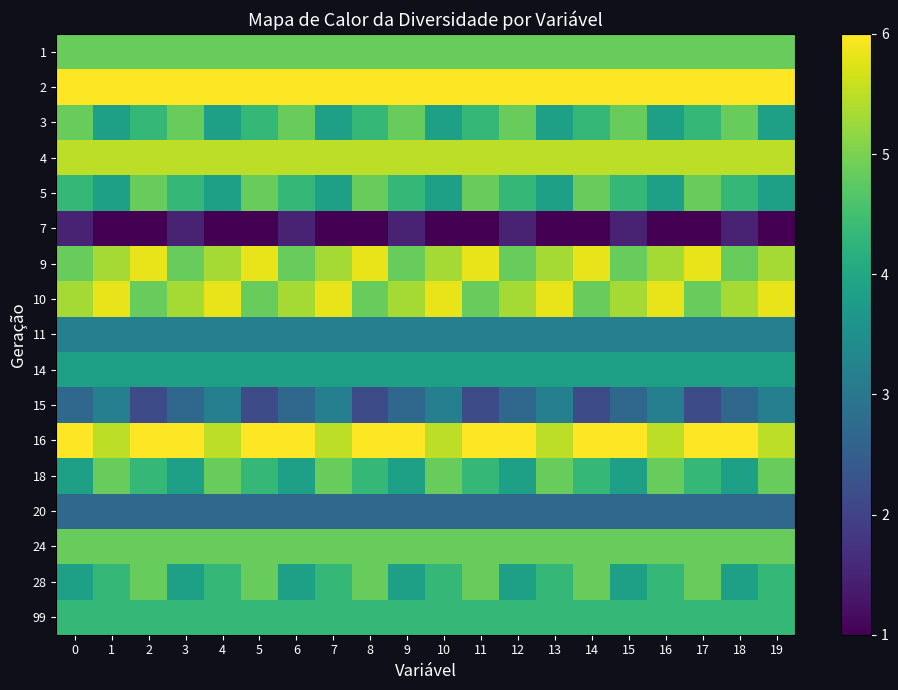

Which category has the lowest value across all series?

1